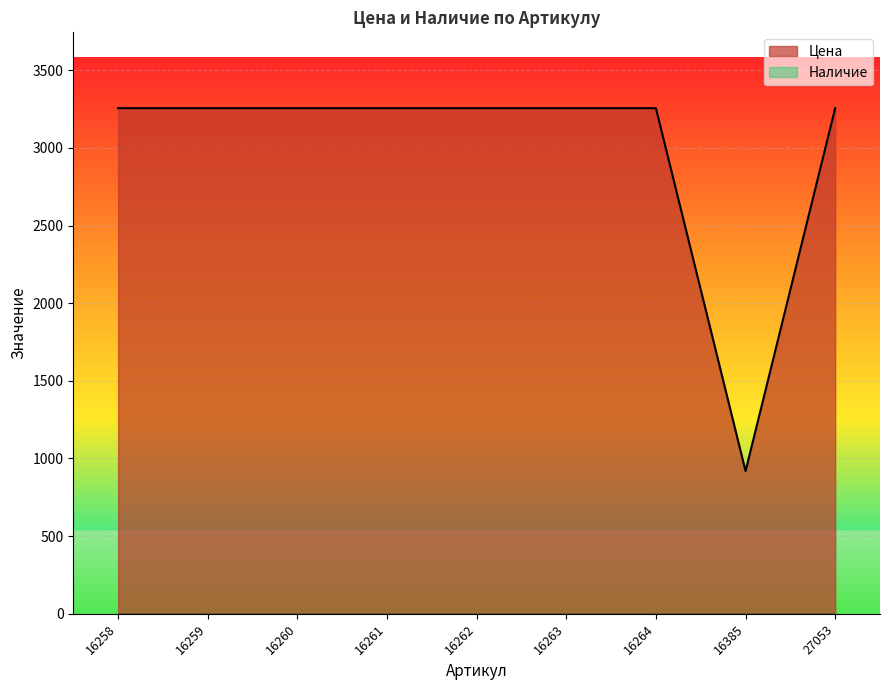

How many lines are shown in the chart?

2